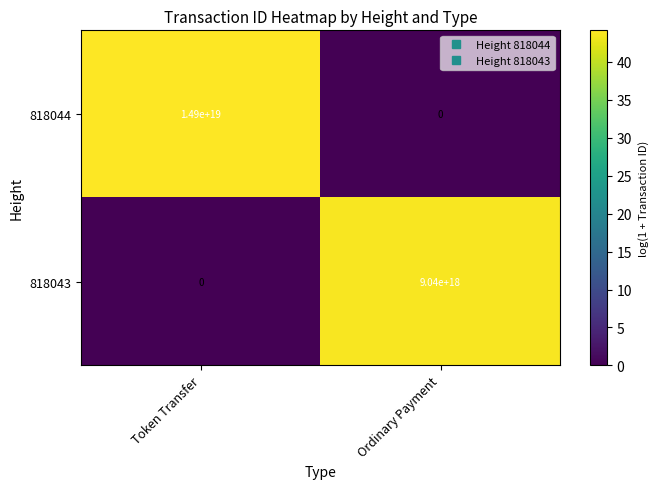

Which series changed the most between Token Transfer and Ordinary Payment?

818044